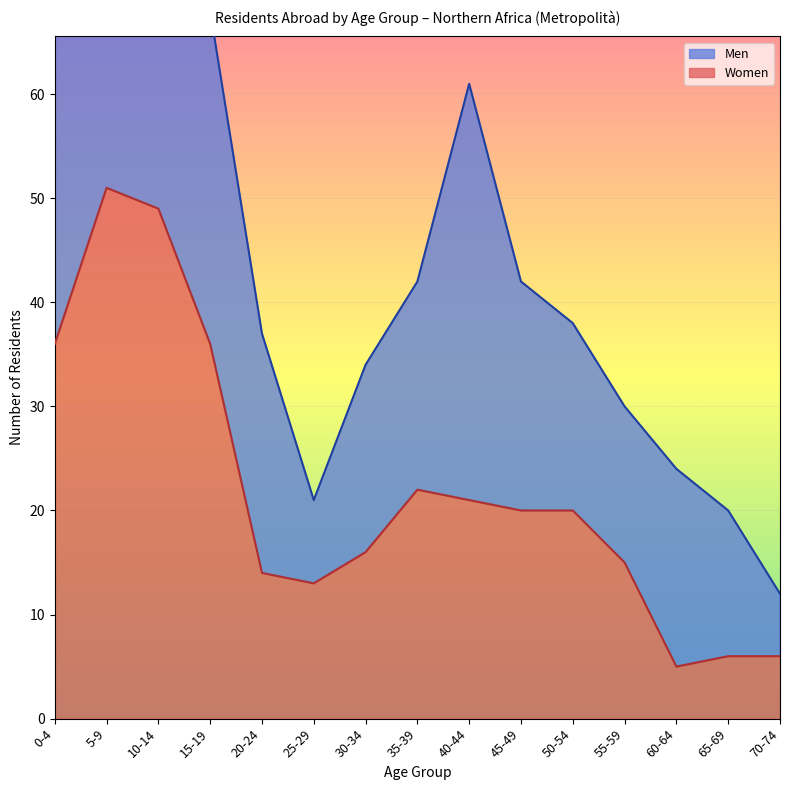

At which label does Women reach its peak?

5-9